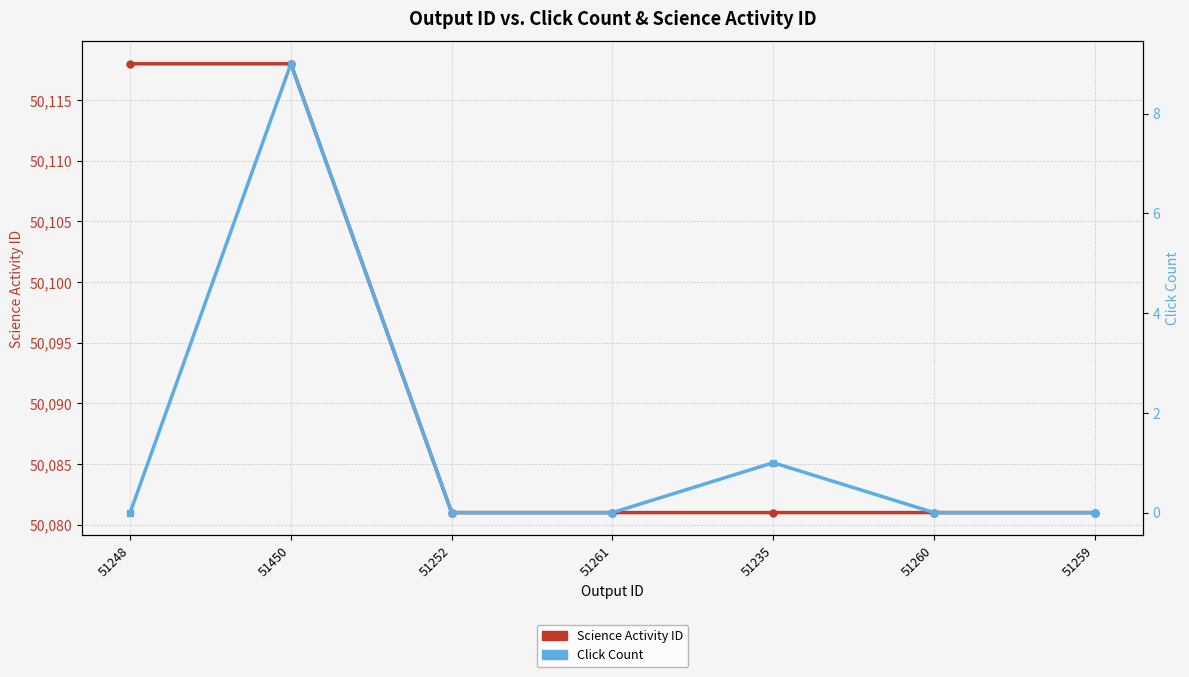

How many Click Count values are between 0 and 1?

6